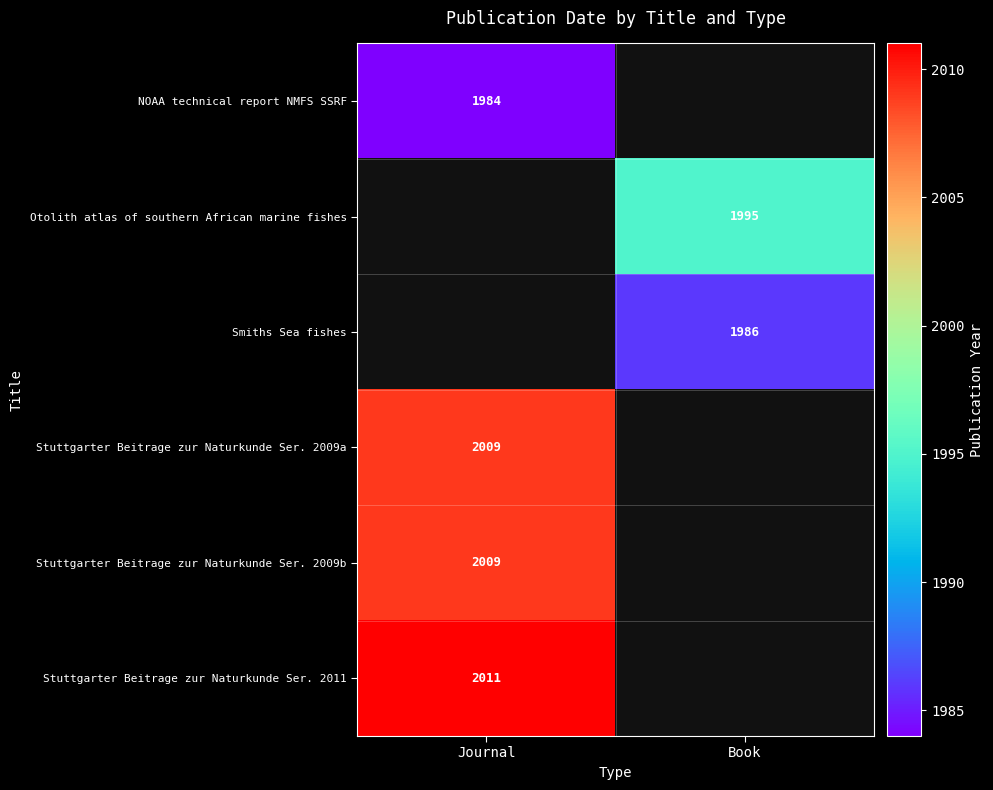

Is it true that Otolith atlas of southern African marine fishes equals 1995 at Book?

True